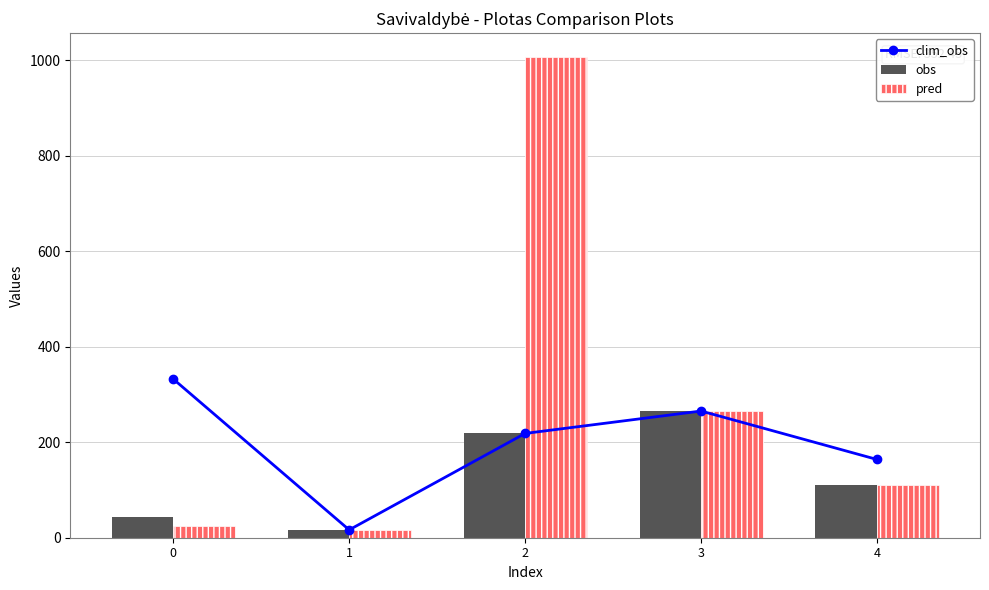

Count the number of data series in this chart.

3